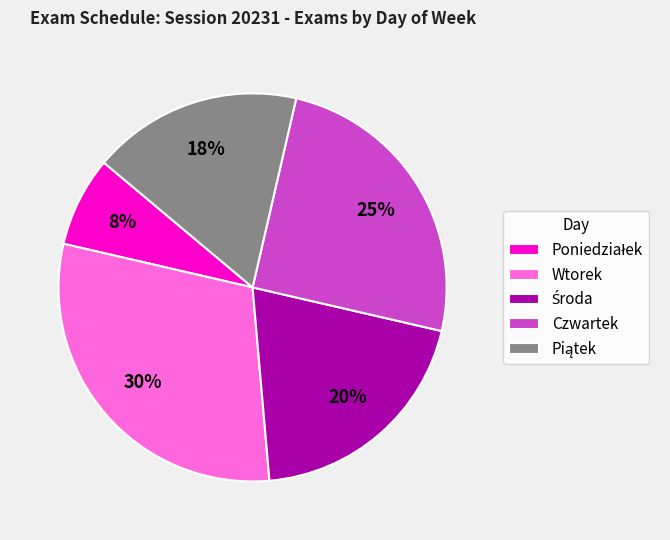

To the nearest percent, what is the average slice percentage?

20%